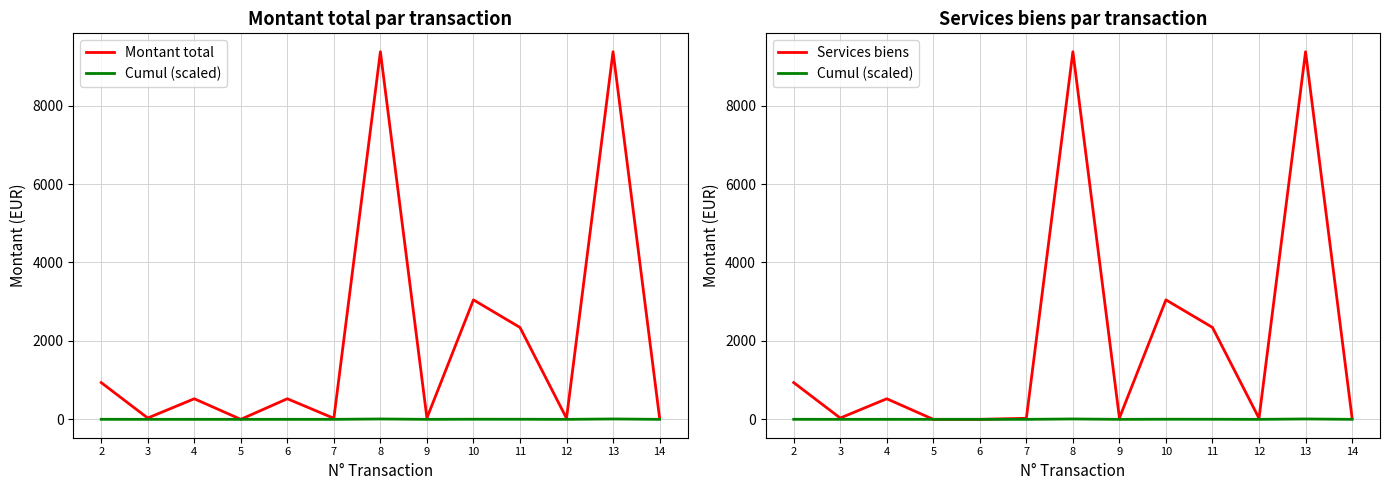

What is the spread (max minus min) of values at 8?

9366.2